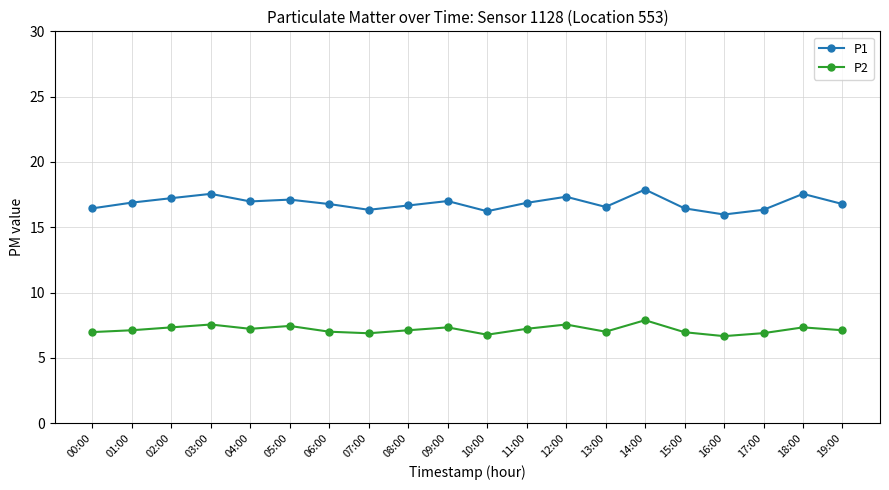

At 07:00, list the series in order from smallest to largest.

P2, P1